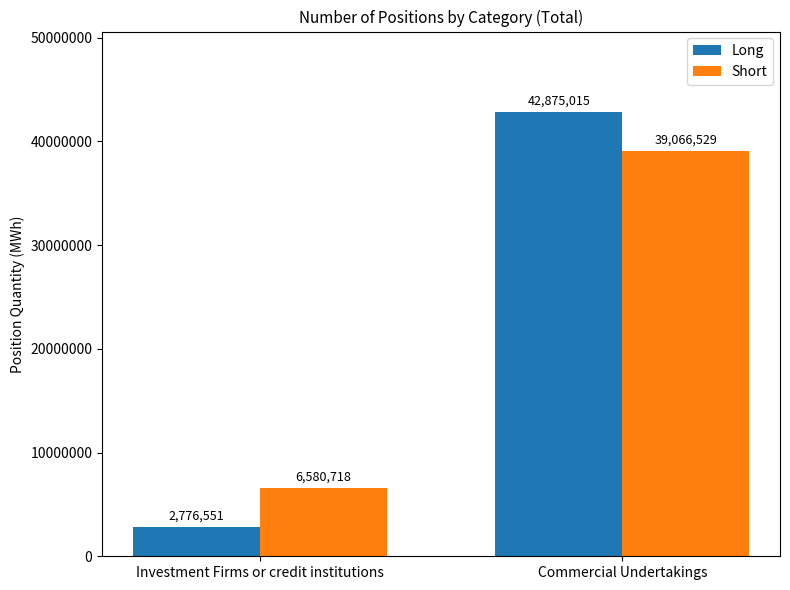

Reading left to right, transcribe all the data shown in this chart.

Long: Investment Firms or credit institutions=2776551	Commercial Undertakings=42875015
Short: Investment Firms or credit institutions=6580718	Commercial Undertakings=39066529